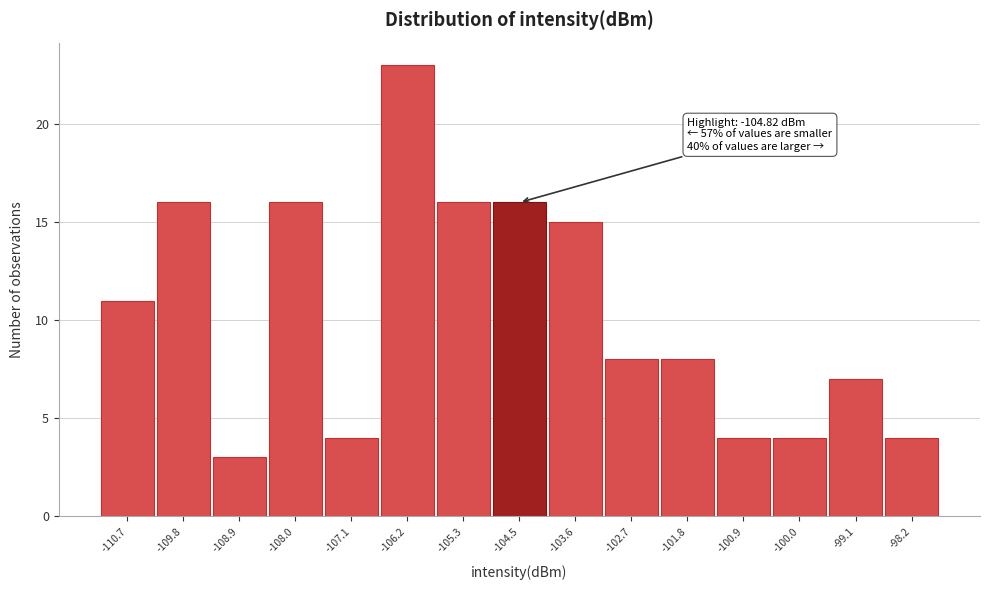

Over which range of the x-axis is the bar tallest?

-106.7 to -105.8